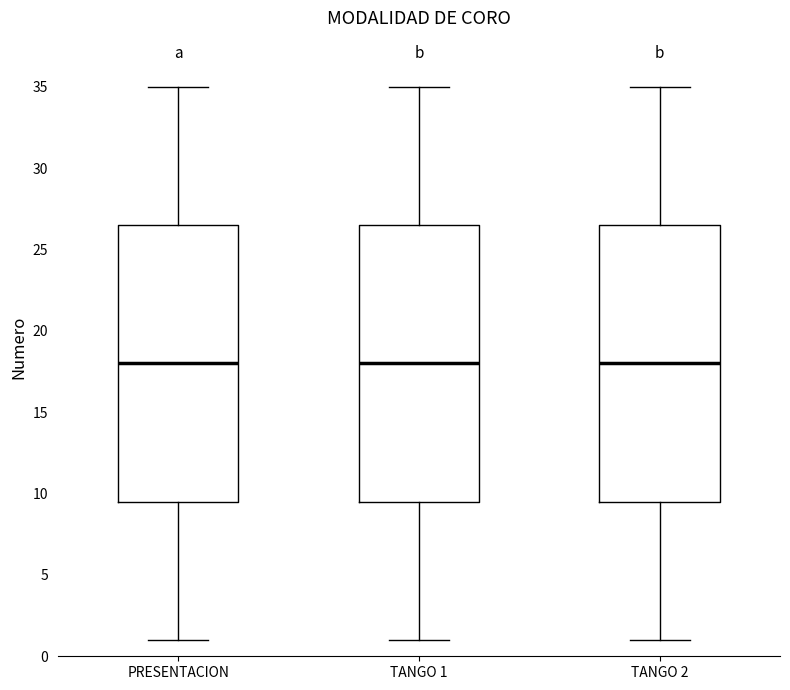

Where is the upper edge of the box for PRESENTACION on the y-axis? The values are not printed on the chart, so give them approximately, as read against the axis.

26.5